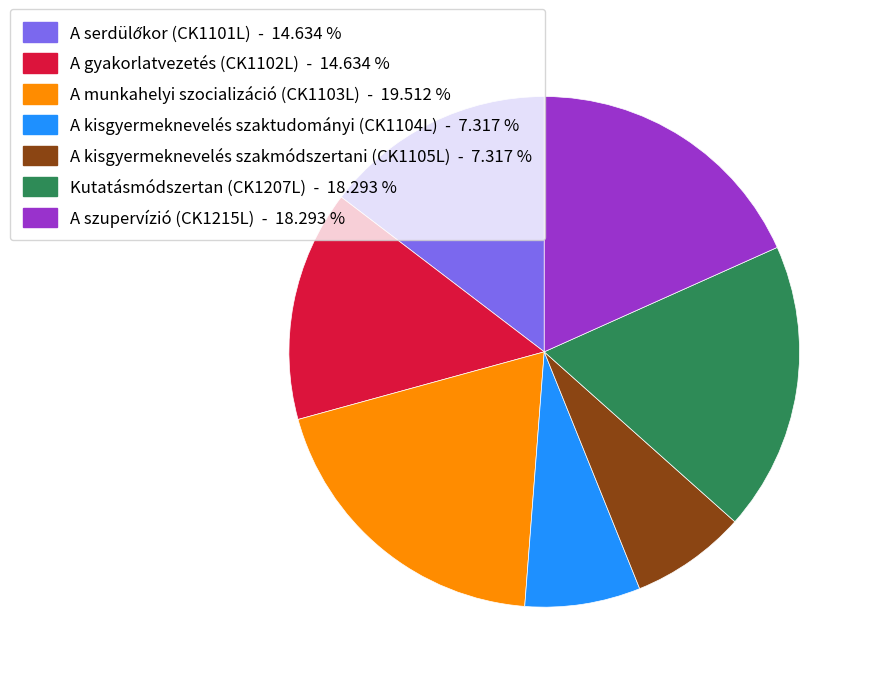

What is the ratio of the value at A kisgyermeknevelés szakmódszertani (CK1105L) - 7.317 % to the value at A gyakorlatvezetés (CK1102L) - 14.634 %?

0.5